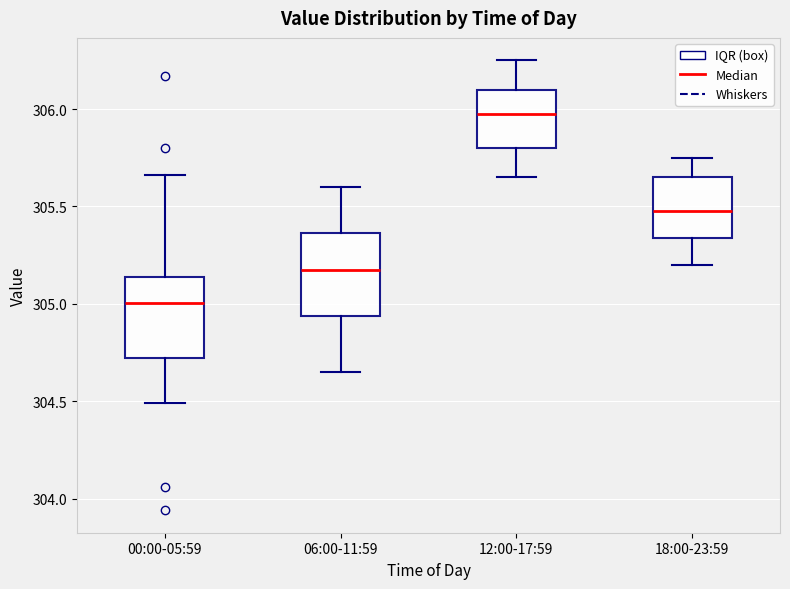

Which box's median line is the lowest?

00:00-05:59